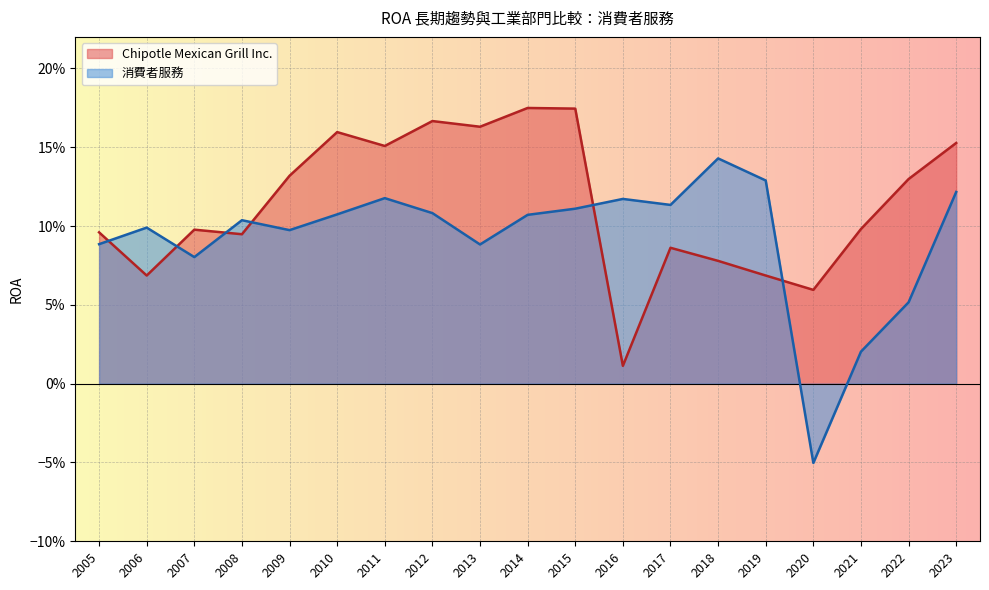

What is the total value across all series at 2013?

0.3